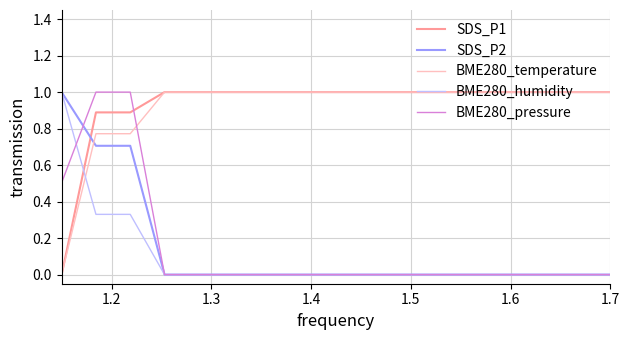

At which category is the sum across all series the highest?

1.2